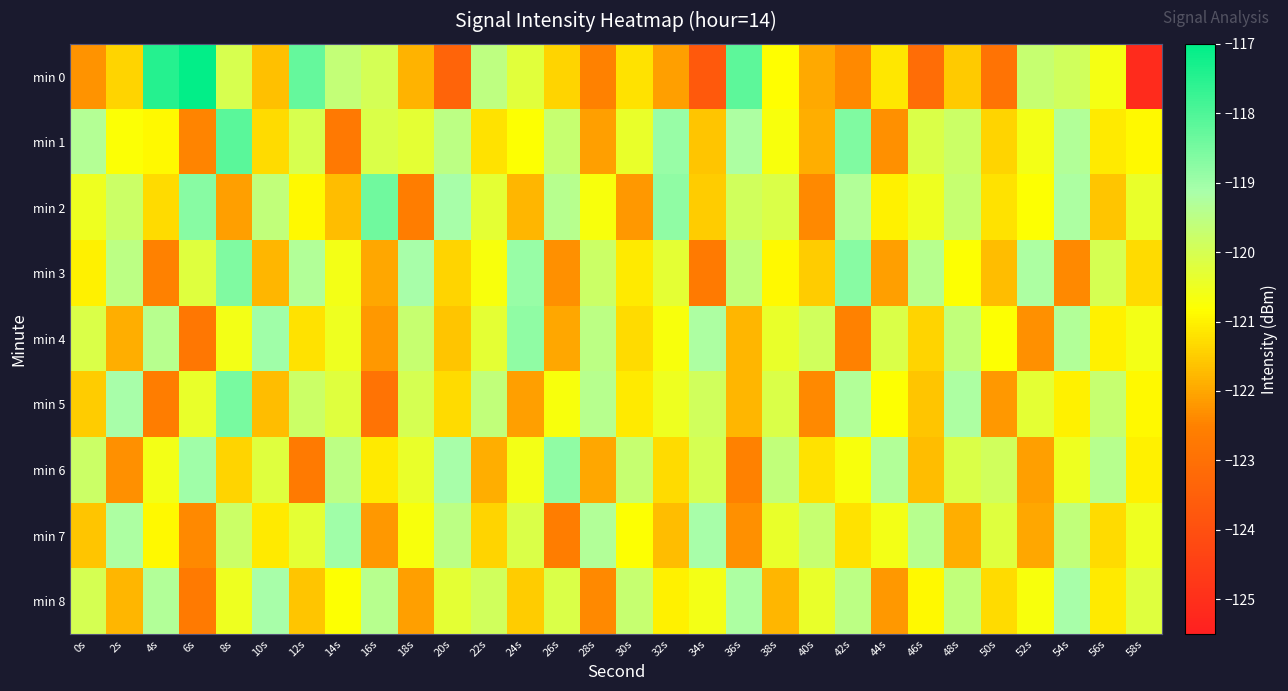

What is the minimum value shown in the chart?

-125.1